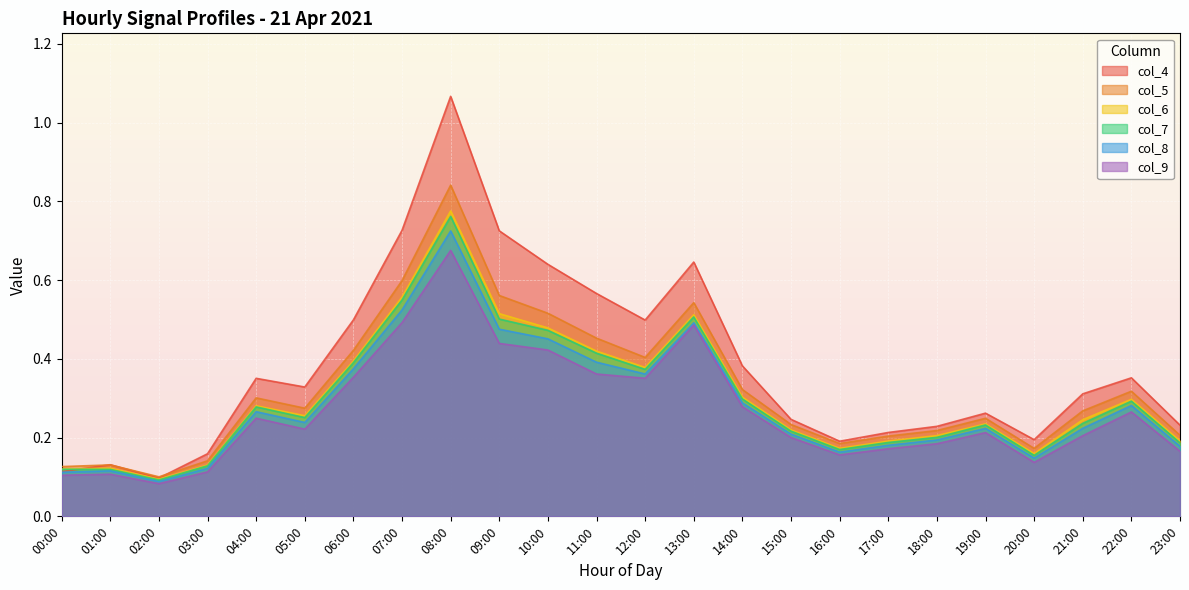

Reading left to right, extract all data points from this chart.

col_4: 00:00=0.1	01:00=0.1	02:00=0.1	03:00=0.2	04:00=0.4	05:00=0.3	06:00=0.5	07:00=0.7	08:00=1.1	09:00=0.7	10:00=0.6	11:00=0.6	12:00=0.5	13:00=0.6	14:00=0.4	15:00=0.2	16:00=0.2	17:00=0.2	18:00=0.2	19:00=0.3	20:00=0.2	21:00=0.3	22:00=0.4	23:00=0.2
col_5: 00:00=0.1	01:00=0.1	02:00=0.1	03:00=0.1	04:00=0.3	05:00=0.3	06:00=0.4	07:00=0.6	08:00=0.8	09:00=0.6	10:00=0.5	11:00=0.5	12:00=0.4	13:00=0.5	14:00=0.3	15:00=0.2	16:00=0.2	17:00=0.2	18:00=0.2	19:00=0.2	20:00=0.2	21:00=0.3	22:00=0.3	23:00=0.2
col_6: 00:00=0.1	01:00=0.1	02:00=0.1	03:00=0.1	04:00=0.3	05:00=0.3	06:00=0.4	07:00=0.6	08:00=0.8	09:00=0.5	10:00=0.5	11:00=0.4	12:00=0.4	13:00=0.5	14:00=0.3	15:00=0.2	16:00=0.2	17:00=0.2	18:00=0.2	19:00=0.2	20:00=0.2	21:00=0.2	22:00=0.3	23:00=0.2
col_7: 00:00=0.1	01:00=0.1	02:00=0.1	03:00=0.1	04:00=0.3	05:00=0.3	06:00=0.4	07:00=0.5	08:00=0.8	09:00=0.5	10:00=0.5	11:00=0.4	12:00=0.4	13:00=0.5	14:00=0.3	15:00=0.2	16:00=0.2	17:00=0.2	18:00=0.2	19:00=0.2	20:00=0.2	21:00=0.2	22:00=0.3	23:00=0.2
col_8: 00:00=0.1	01:00=0.1	02:00=0.1	03:00=0.1	04:00=0.3	05:00=0.2	06:00=0.4	07:00=0.5	08:00=0.7	09:00=0.5	10:00=0.5	11:00=0.4	12:00=0.4	13:00=0.5	14:00=0.3	15:00=0.2	16:00=0.2	17:00=0.2	18:00=0.2	19:00=0.2	20:00=0.1	21:00=0.2	22:00=0.3	23:00=0.2
col_9: 00:00=0.1	01:00=0.1	02:00=0.1	03:00=0.1	04:00=0.2	05:00=0.2	06:00=0.4	07:00=0.5	08:00=0.7	09:00=0.4	10:00=0.4	11:00=0.4	12:00=0.4	13:00=0.5	14:00=0.3	15:00=0.2	16:00=0.2	17:00=0.2	18:00=0.2	19:00=0.2	20:00=0.1	21:00=0.2	22:00=0.3	23:00=0.2